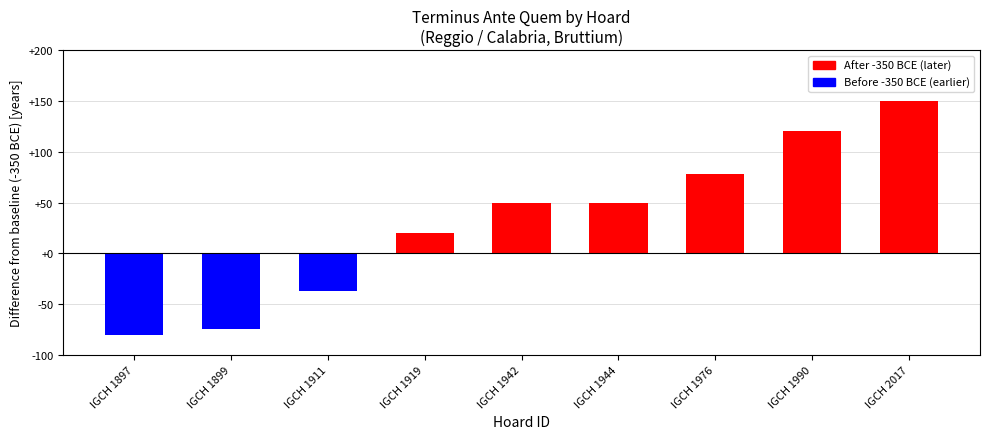

Reading right to left, extract all data points from this chart.

IGCH 2017=150	IGCH 1990=120	IGCH 1976=78	IGCH 1944=50	IGCH 1942=50	IGCH 1919=20	IGCH 1911=-37	IGCH 1899=-75	IGCH 1897=-80